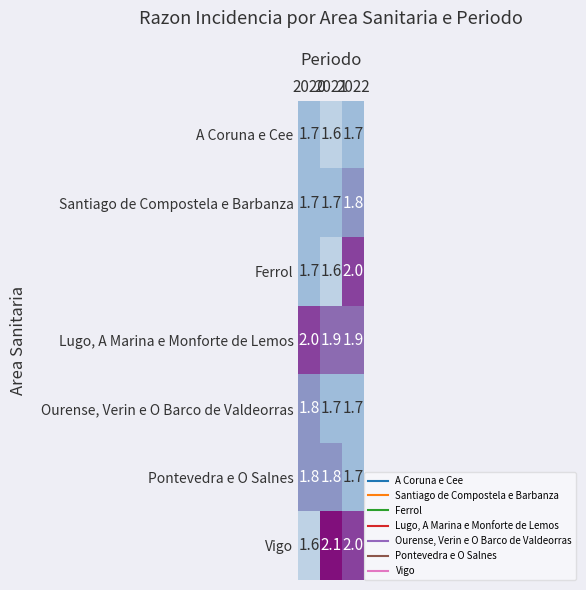

What is the average value of the Ourense, Verin e O Barco de Valdeorras series?

1.7